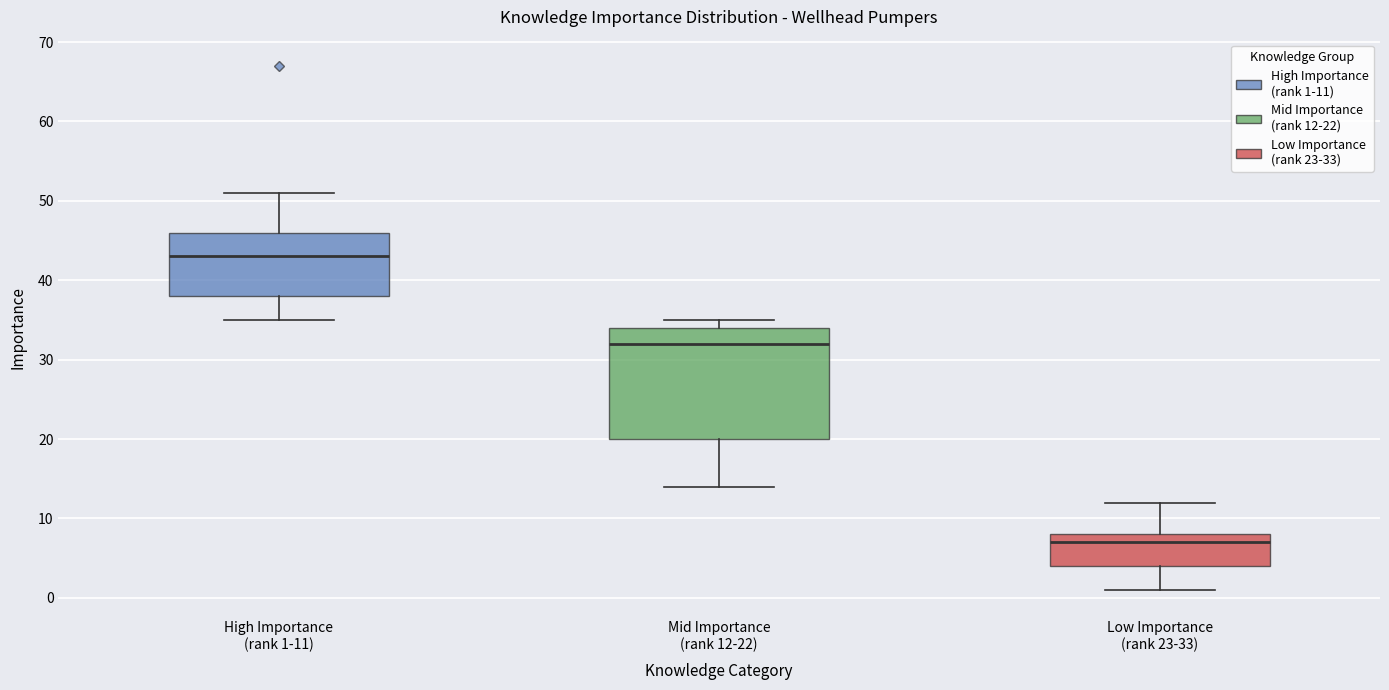

Where is the lower edge of the box for Mid Importance (rank 12-22) on the y-axis? The values are not printed on the chart, so give them approximately, as read against the axis.

20